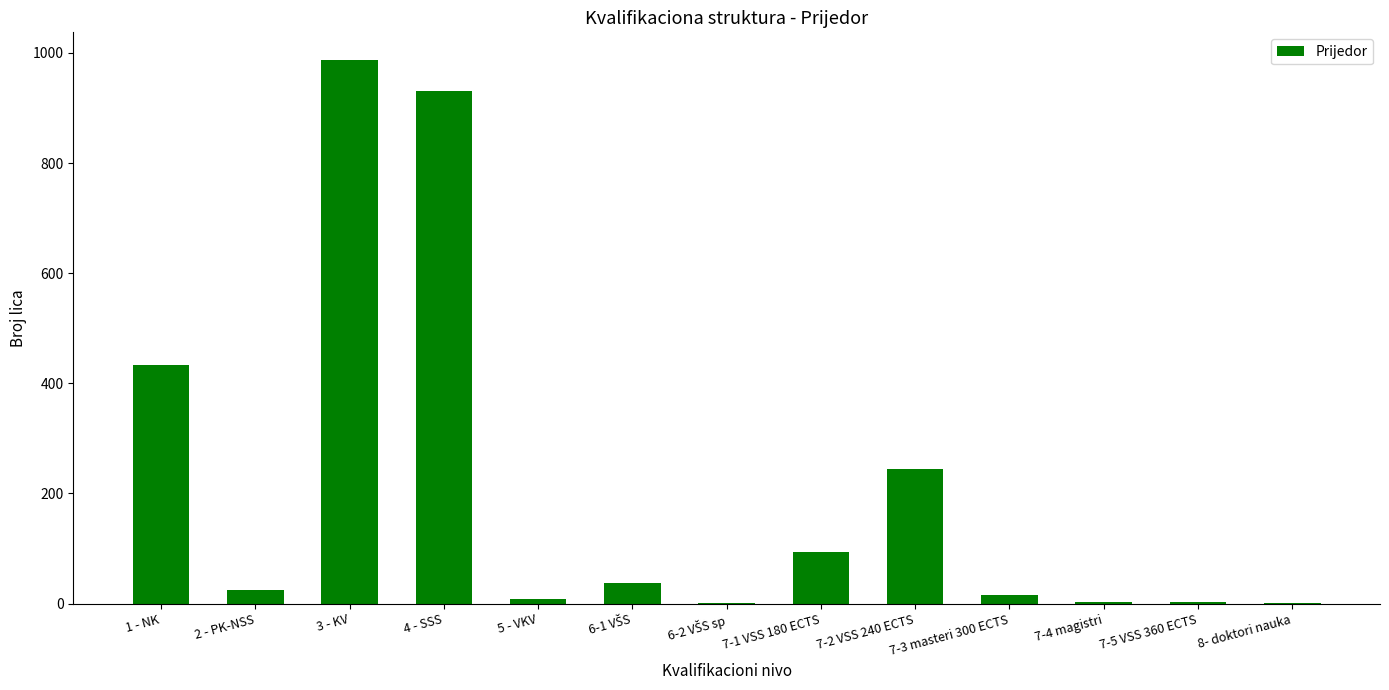

Is it true that the value at 7-1 VSS 180 ECTS is 57?

False